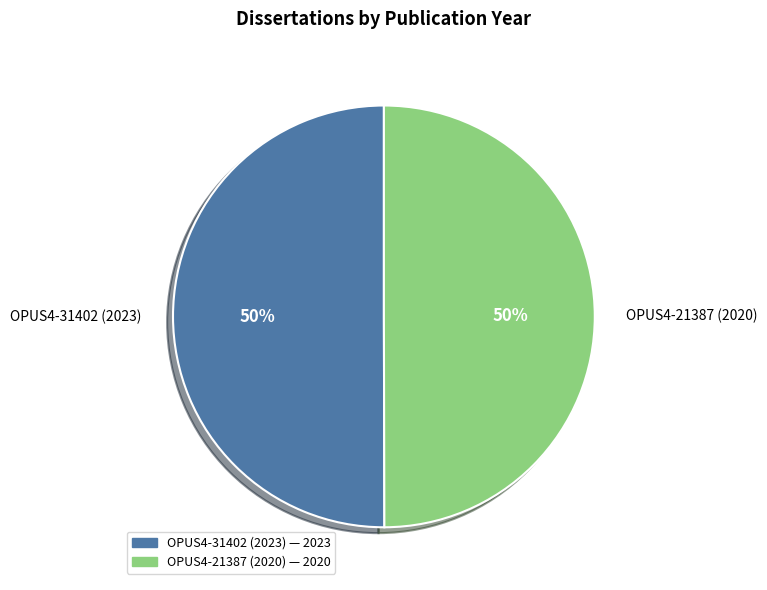

To the nearest percent, what is the average slice percentage?

50%